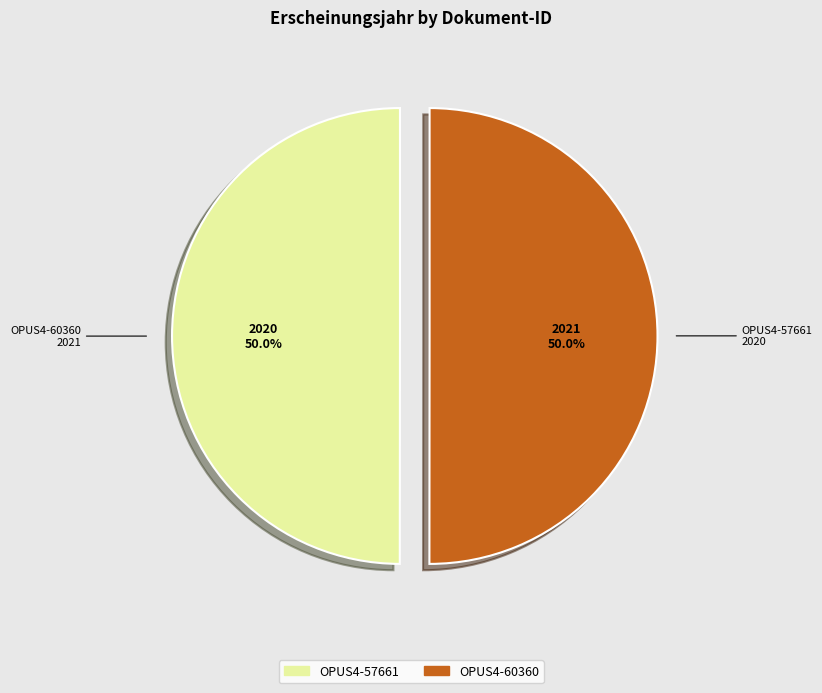

True or false: OPUS4-57661 accounts for 50% of the total.

True